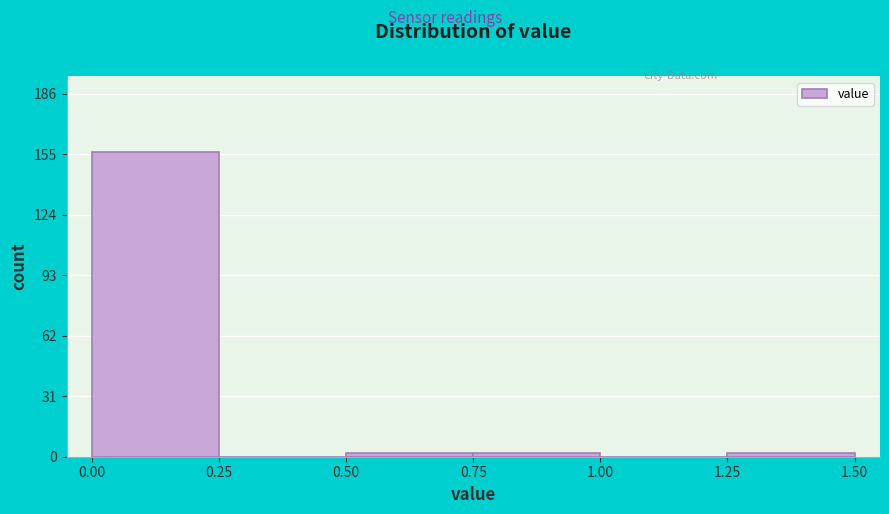

Reading left to right, list every bar in this chart as the range it spans on the x-axis followed by its height. The values are not printed on the chart, so give them approximately, as read against the axis.

0.00 to 0.25: 155
0.25 to 0.50: 0
0.50 to 0.75: under 5
0.75 to 1.00: under 5
1.00 to 1.25: 0
1.25 to 1.50: under 5